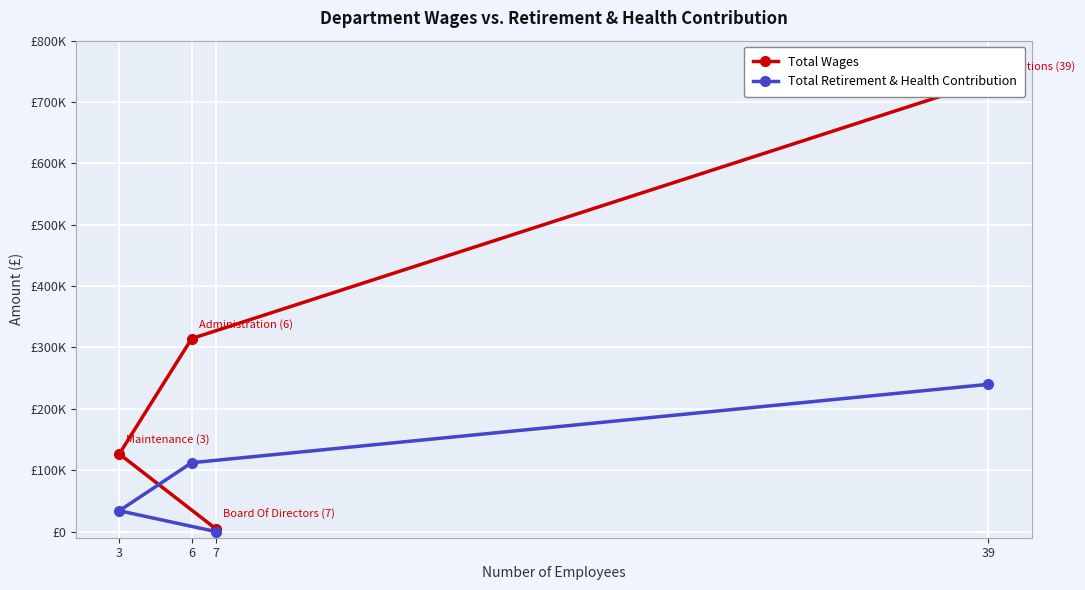

True or false: Total Retirement & Health Contribution has more than 1 interior local peaks.

False